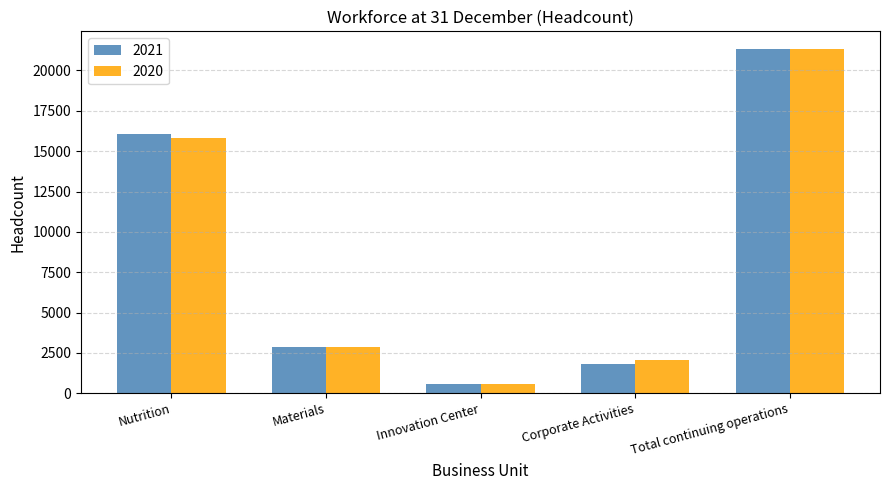

What is the maximum value for 2021?

21358